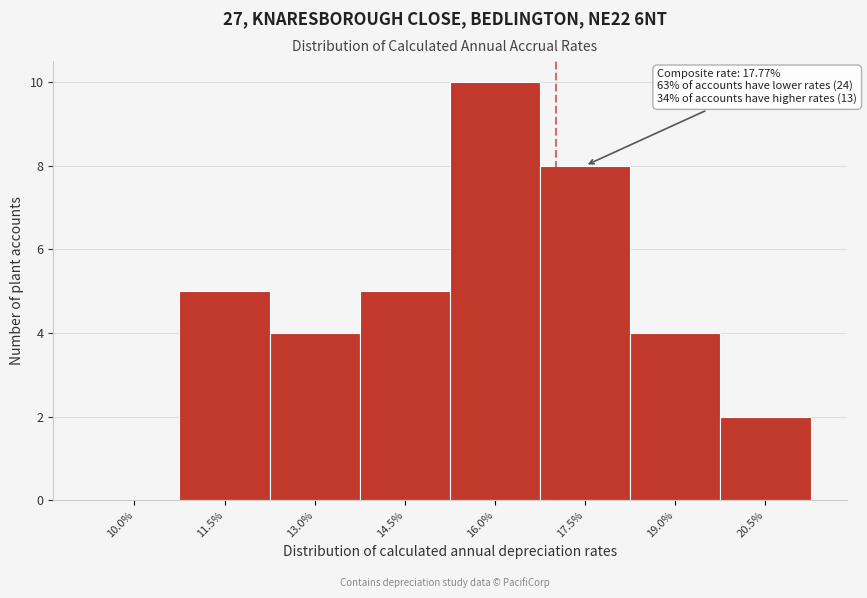

Reading right to left, what are all the values shown in this chart?

20.5%=2	19.0%=4	17.5%=8	16.0%=10	14.5%=5	13.0%=4	11.5%=5	10.0%=0